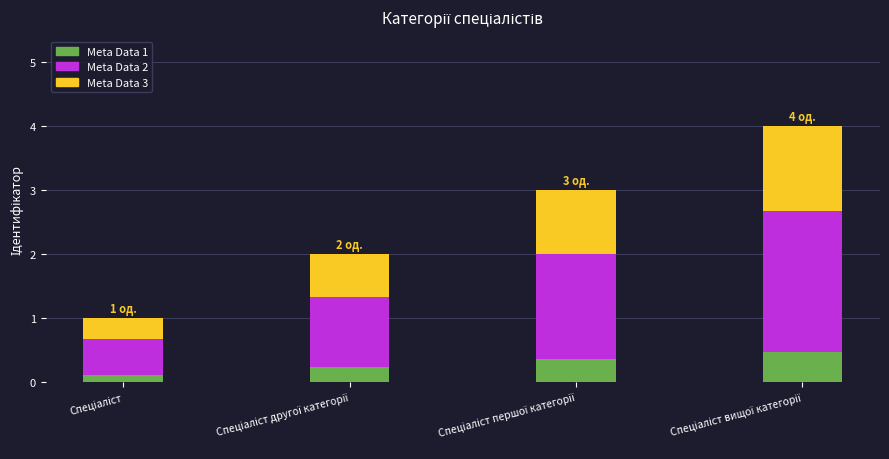

Reading right to left, what are the values for Meta Data 1?

0.5	0.4	0.2	0.1